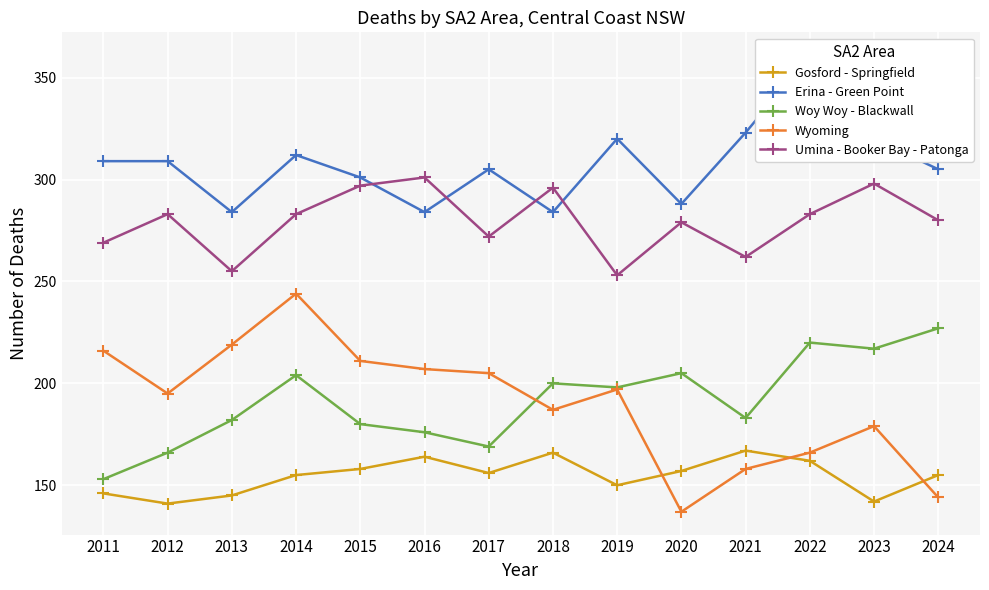

Which series has the largest total across all categories?

Erina - Green Point